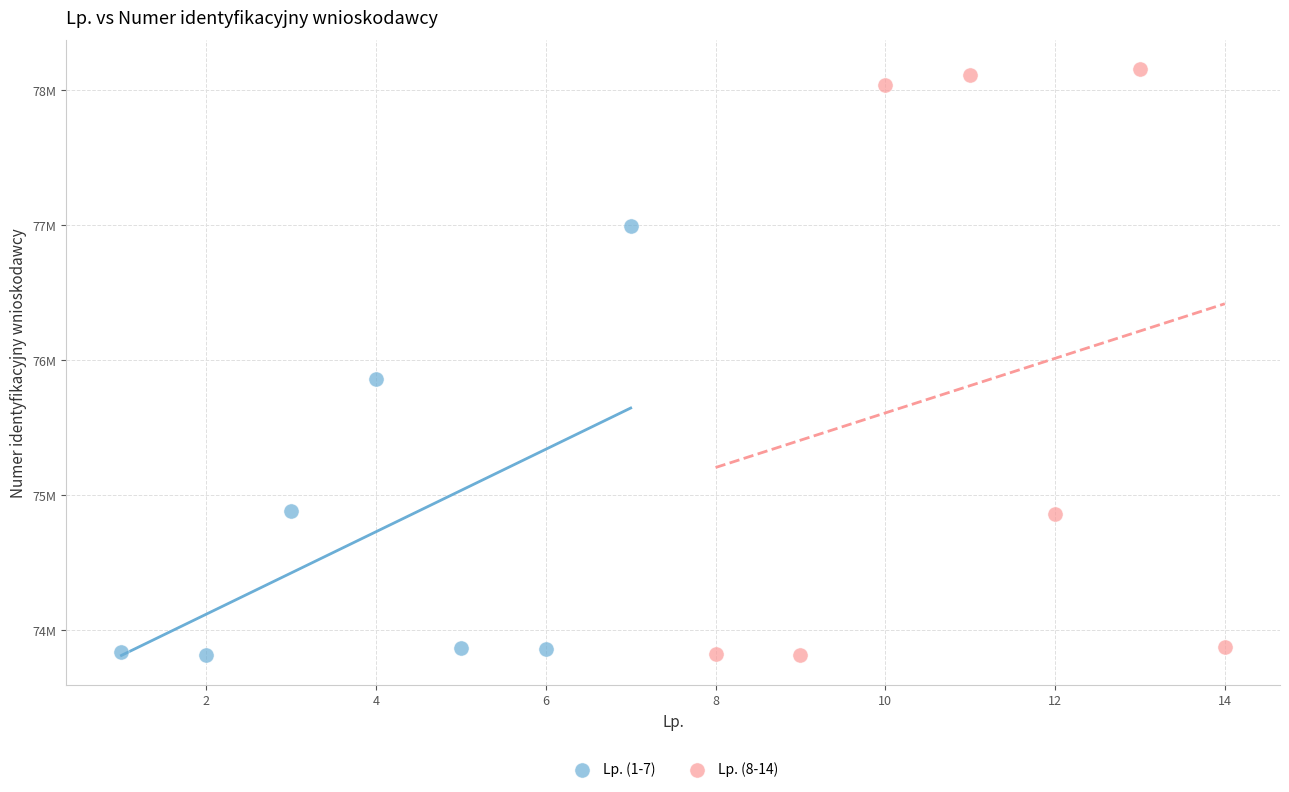

What are all the series names shown in the legend?

Lp. (1-7), Lp. (8-14)